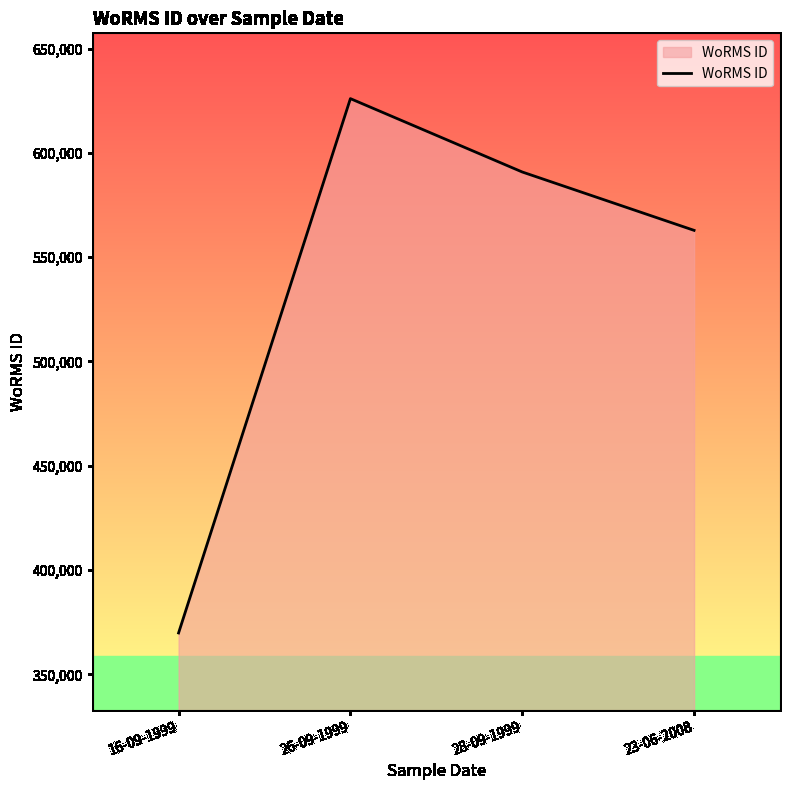

How many lines are shown in the chart?

1